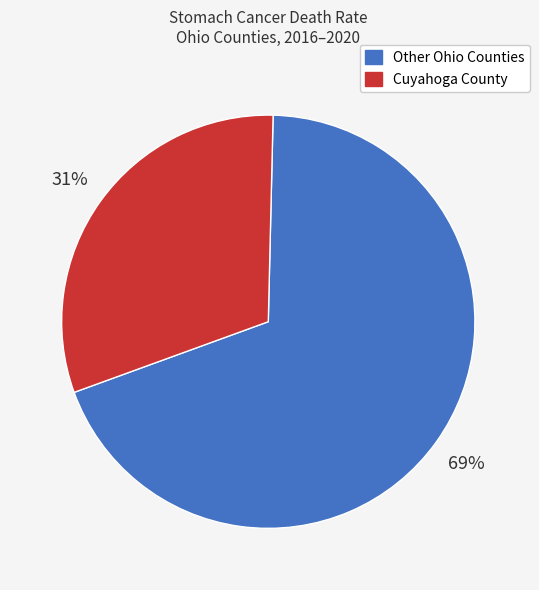

To the nearest percent, what is the difference between the largest and smallest slice percentages?

38%